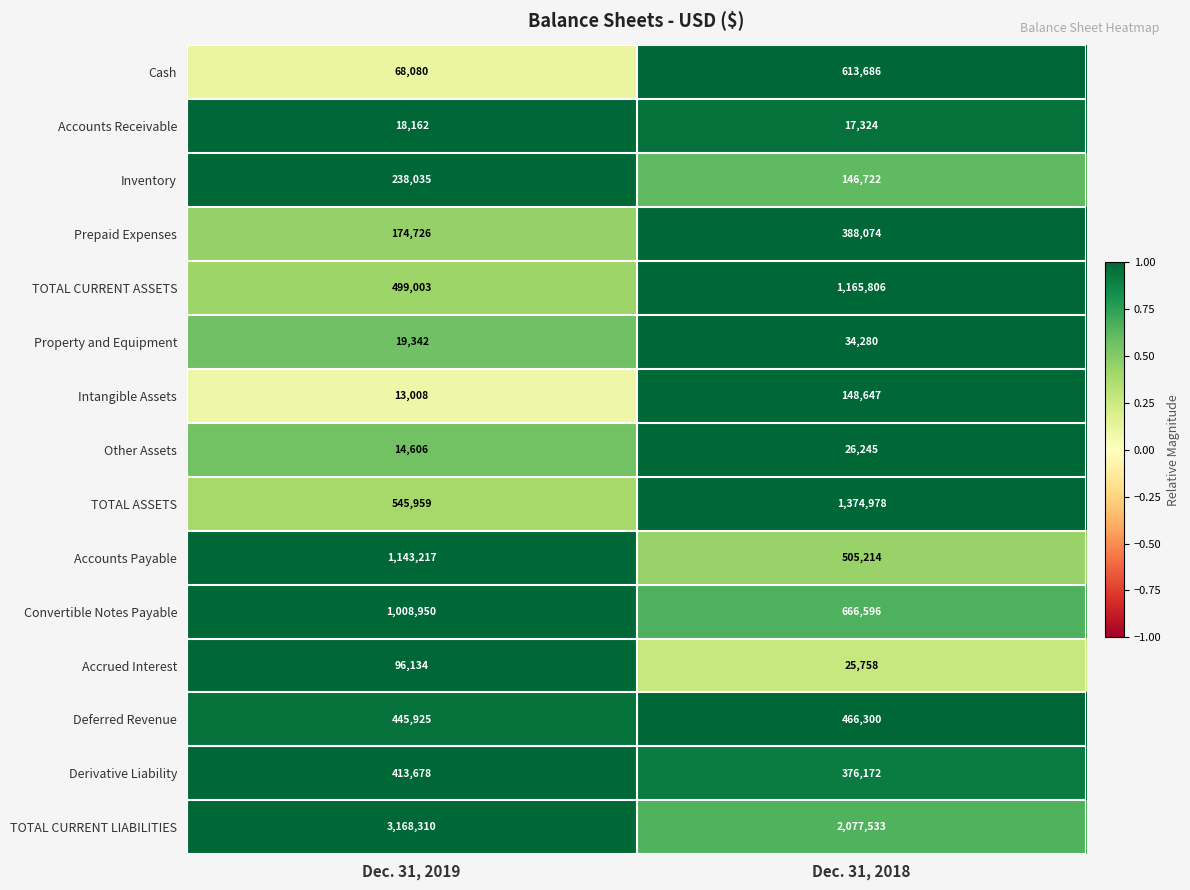

Which series has the widest spread of values?

TOTAL CURRENT LIABILITIES